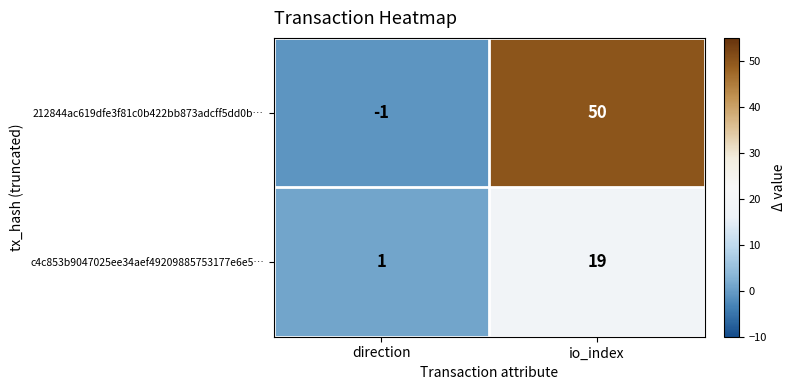

Reading right to left, transcribe all the data shown in this chart.

212844ac619dfe3f81c0b422bb873adcff5dd0b…: io_index=50	direction=-1
c4c853b9047025ee34aef49209885753177e6e5…: io_index=19	direction=1